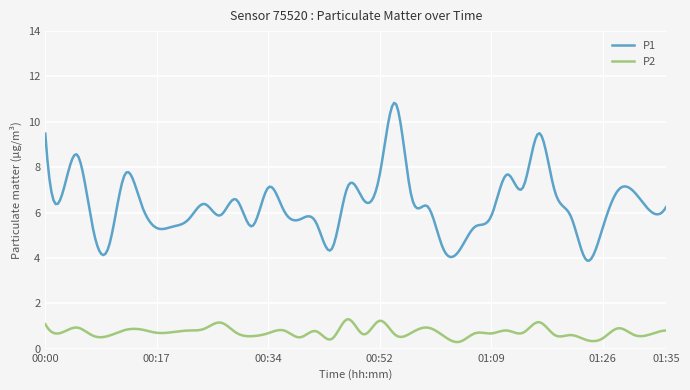

True or false: P2 and P1 intersect in this chart.

False